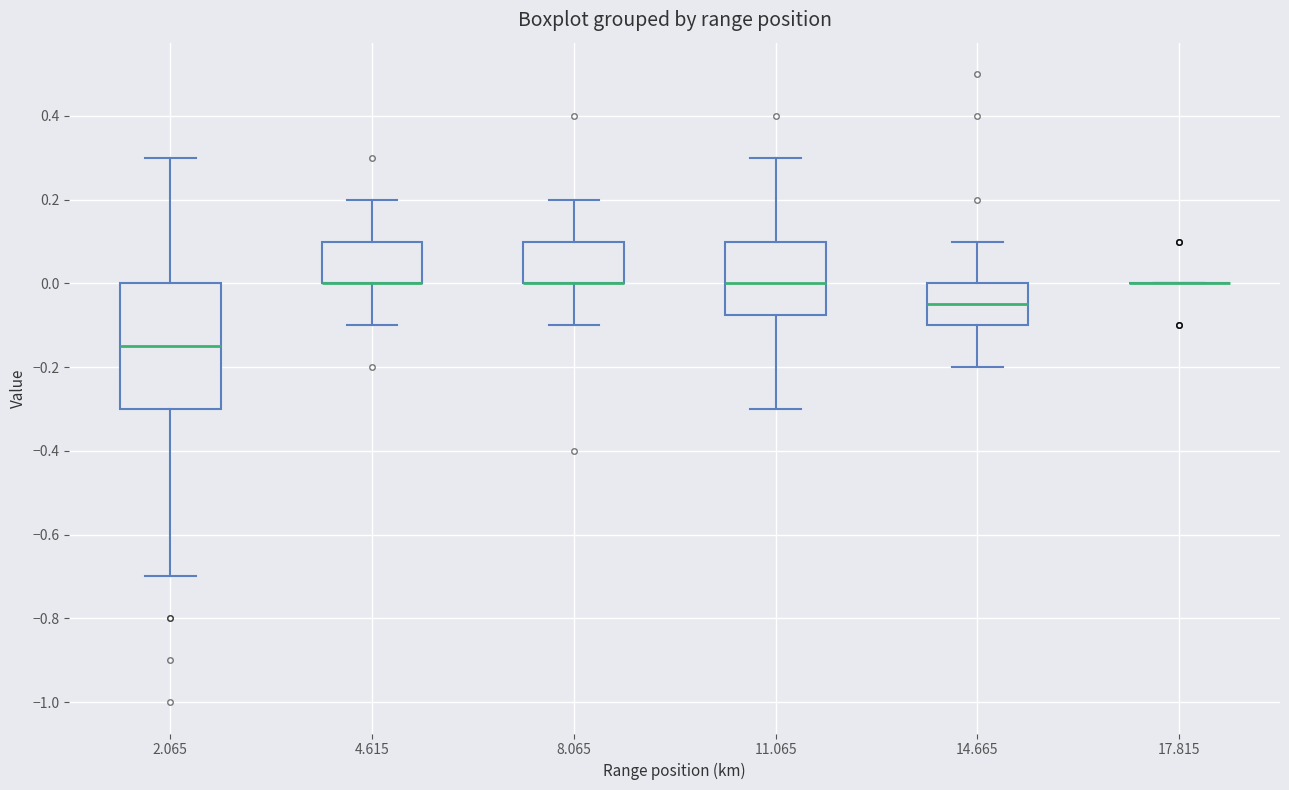

Comparing the boxes themselves (not the whiskers), which one is the tallest?

2.065